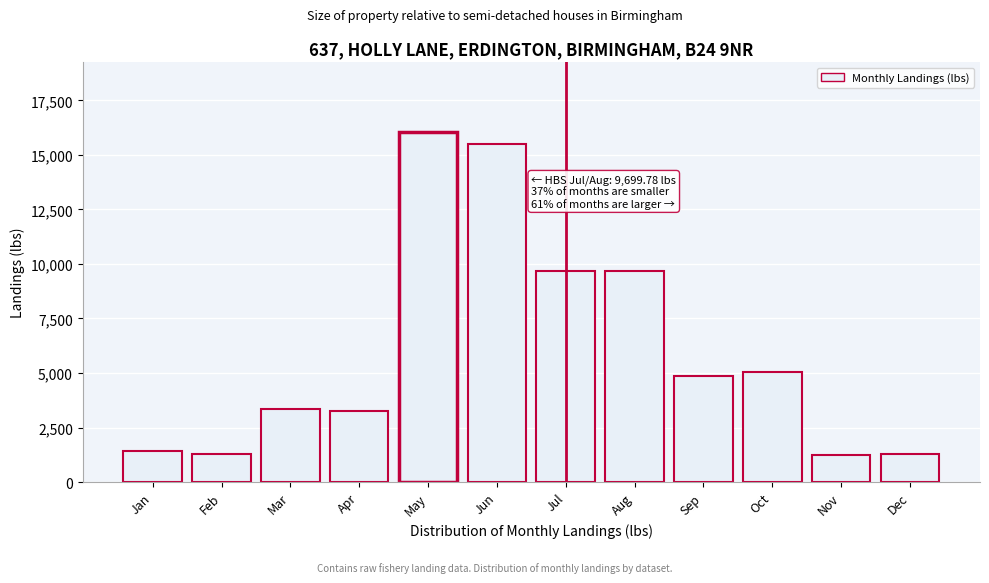

Between Jan and Sep, which is larger?

Sep